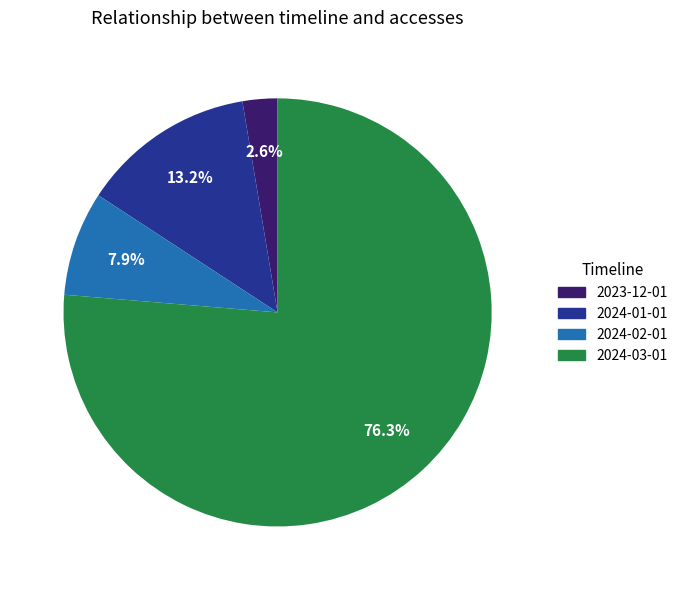

What is the smallest slice in the pie chart?

2023-12-01